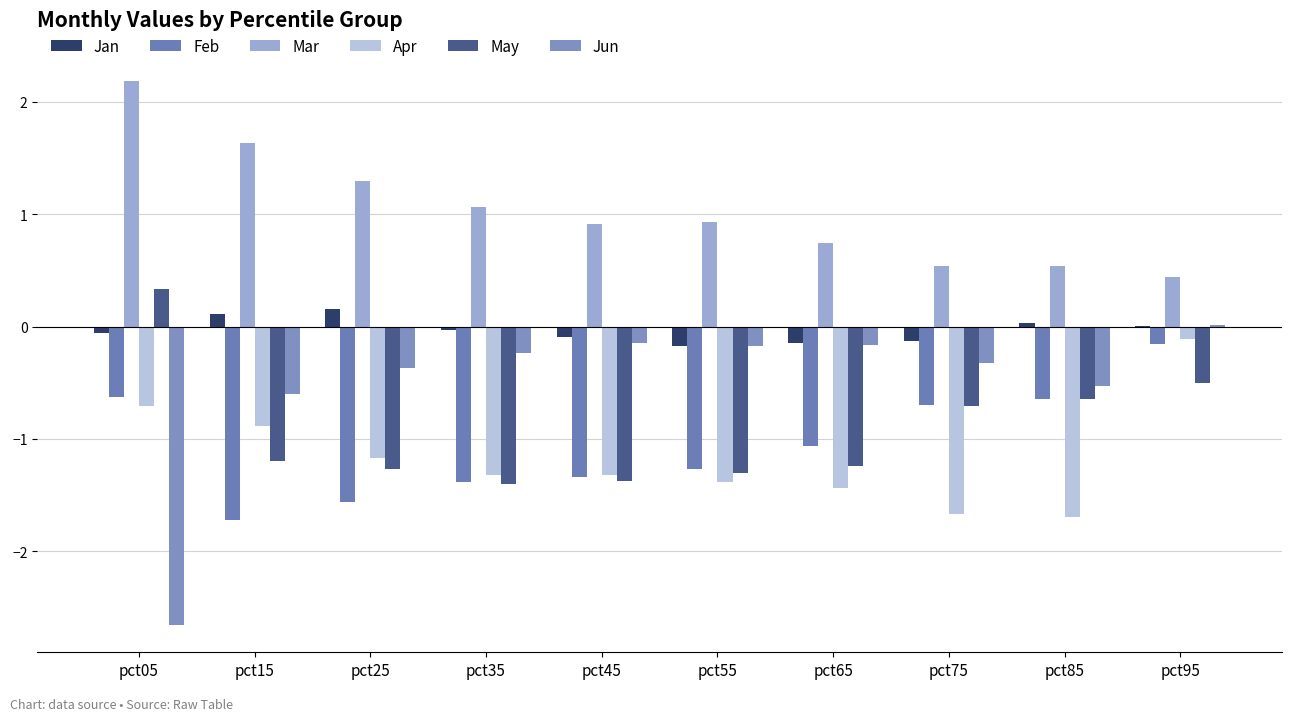

At which label is Jun closest to -1?

pct15